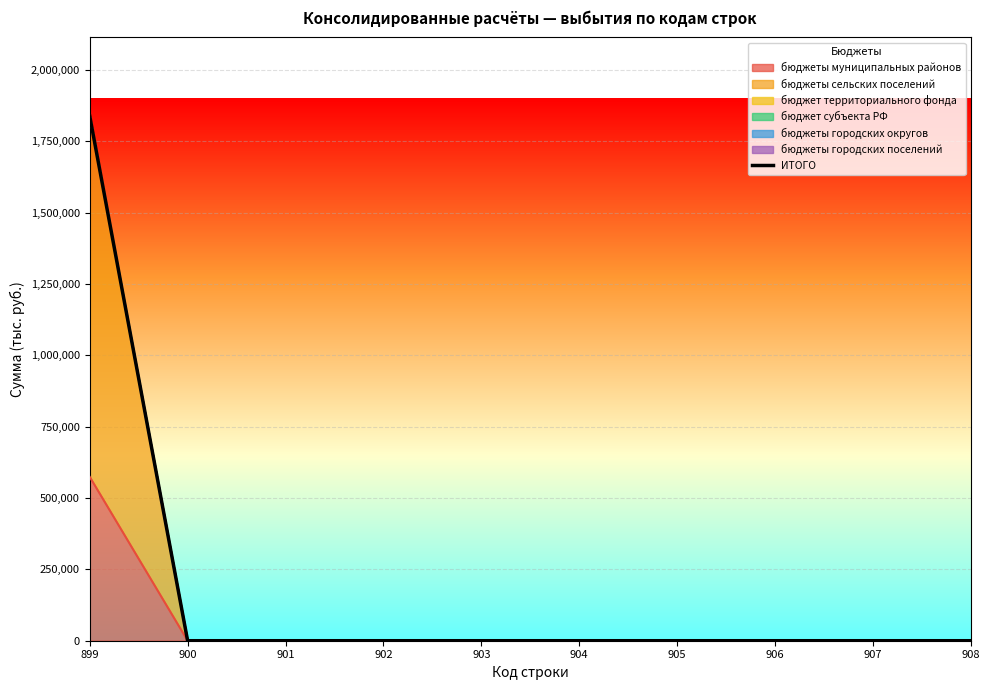

List the labels in order of value, largest first.

899, 900, 901, 902, 903, 904, 905, 906, 907, 908